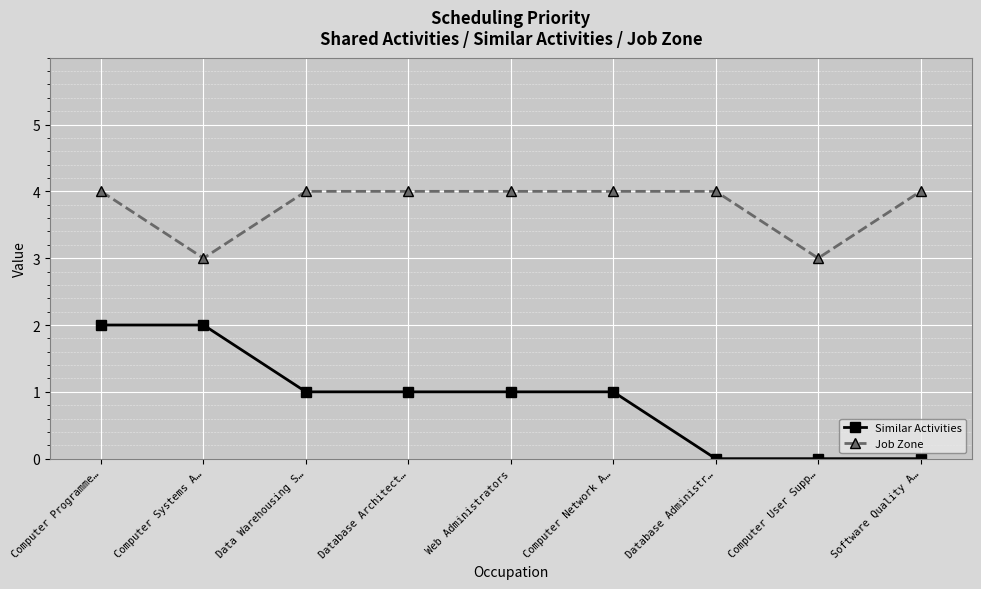

What is the difference between the Similar Activities values at Computer User Supp… and Computer Systems A…?

2